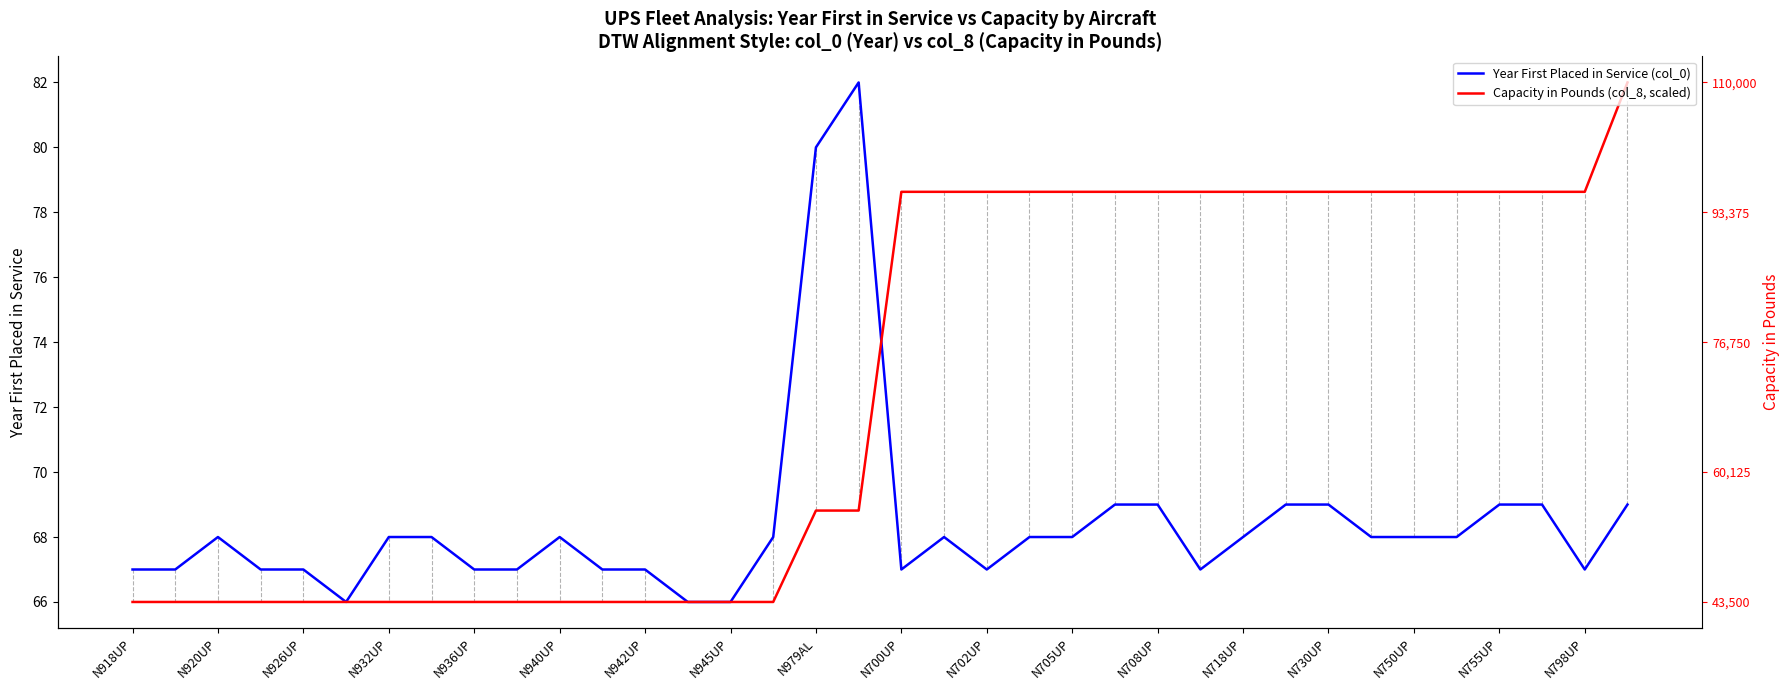

What is the sum of all Year First Placed in Service (col_0) values?

2463.0